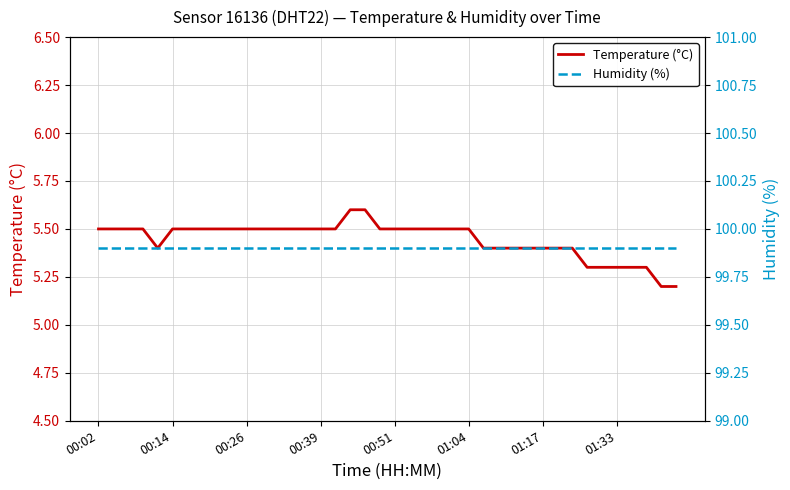

Which series has the largest range (max minus min)?

Temperature (°C)